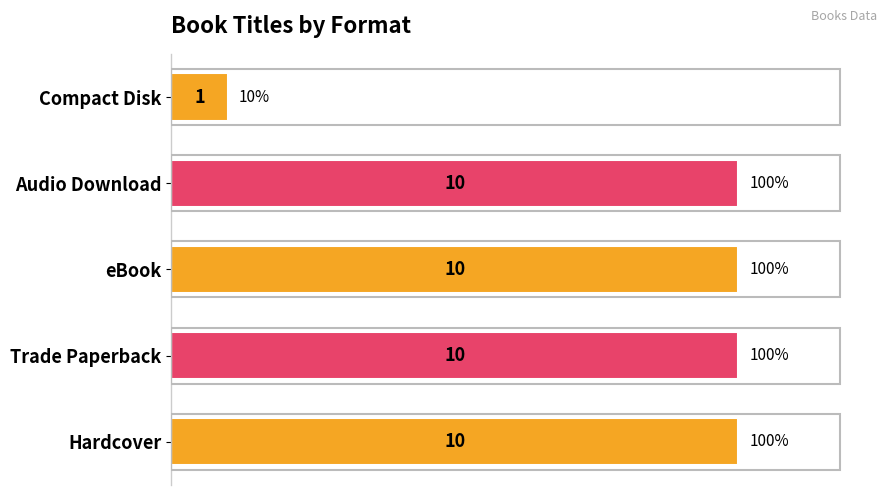

How many bars are there in total?

5